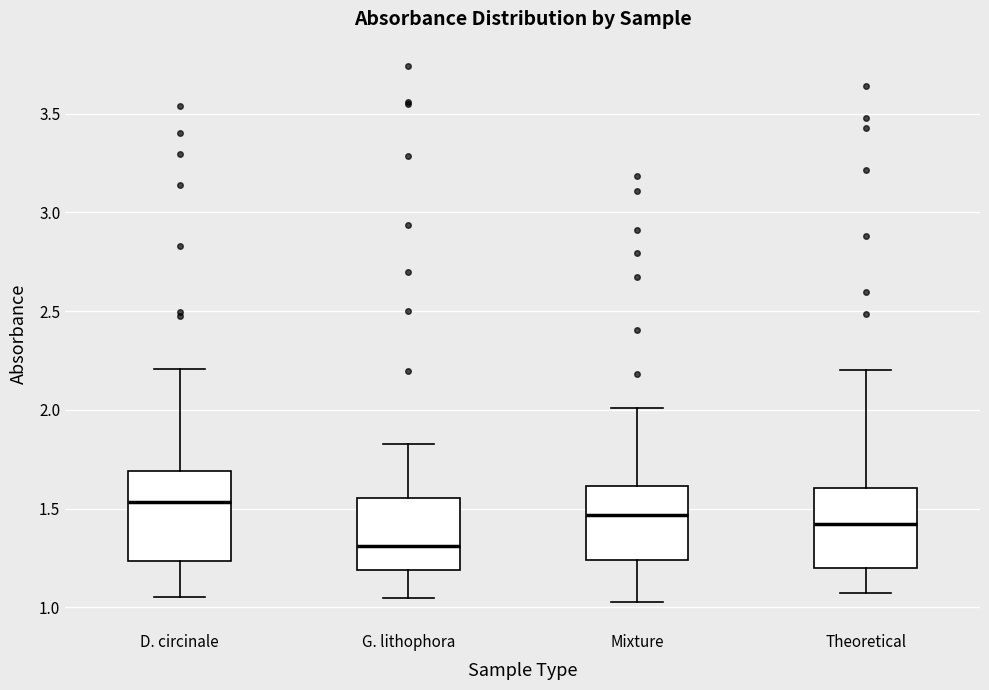

Reading left to right, read every box against the y-axis: the position of its median line, the range the box covers, and the ends of its whiskers. The values are not printed on the chart, so give them approximately, as read against the axis.

D. circinale: median 1.55, box 1.25 to 1.70, whiskers 1.05 to 2.20
G. lithophora: median 1.30, box 1.20 to 1.55, whiskers 1.05 to 1.85
Mixture: median 1.45, box 1.25 to 1.60, whiskers 1.05 to 2.00
Theoretical: median 1.40, box 1.20 to 1.60, whiskers 1.05 to 2.20